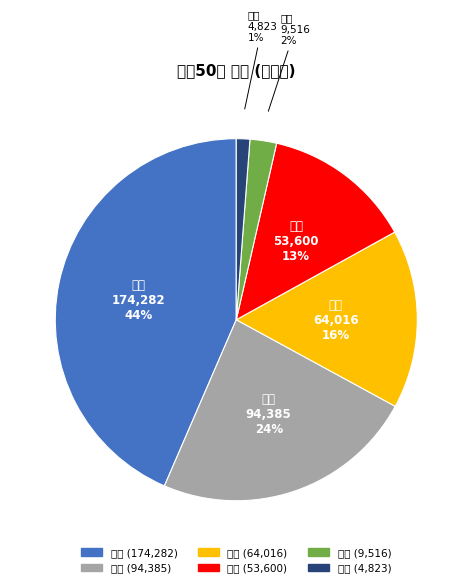

The 瓦木 slice represents 8% of the pie. True or false?

False